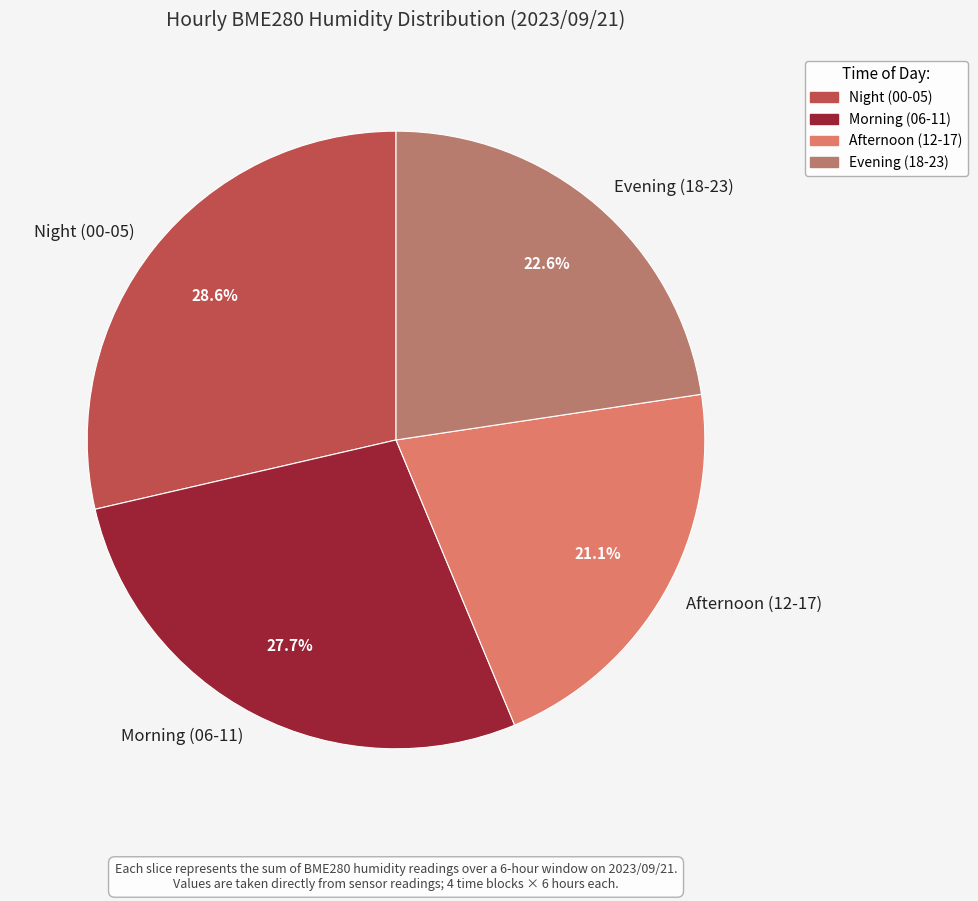

What is the smallest slice in the pie chart?

Afternoon (12-17)